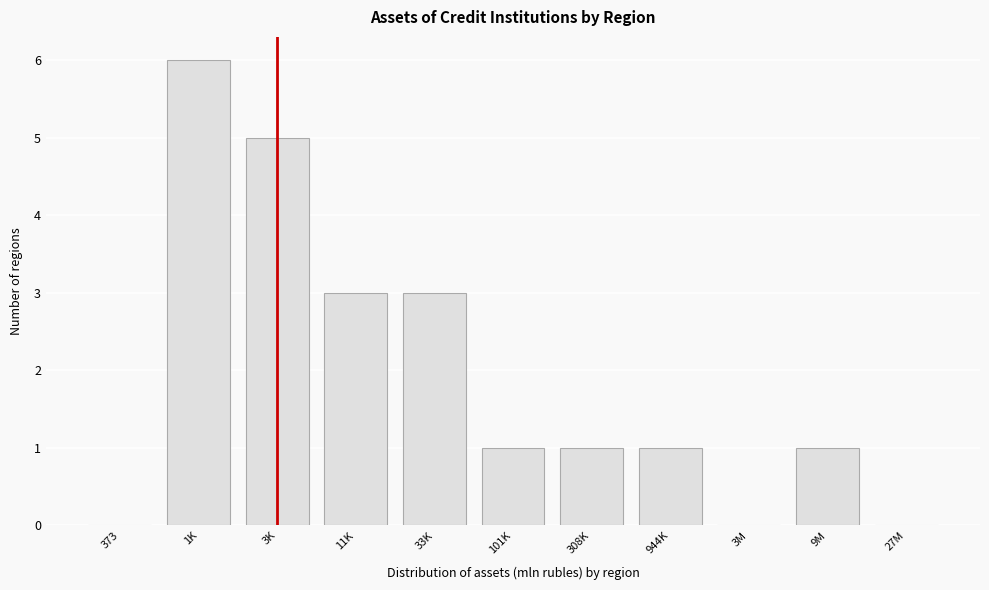

Reading left to right, extract all data points from this chart.

373=0	1K=6	3K=5	11K=3	33K=3	101K=1	308K=1	944K=1	3M=0	9M=1	27M=0